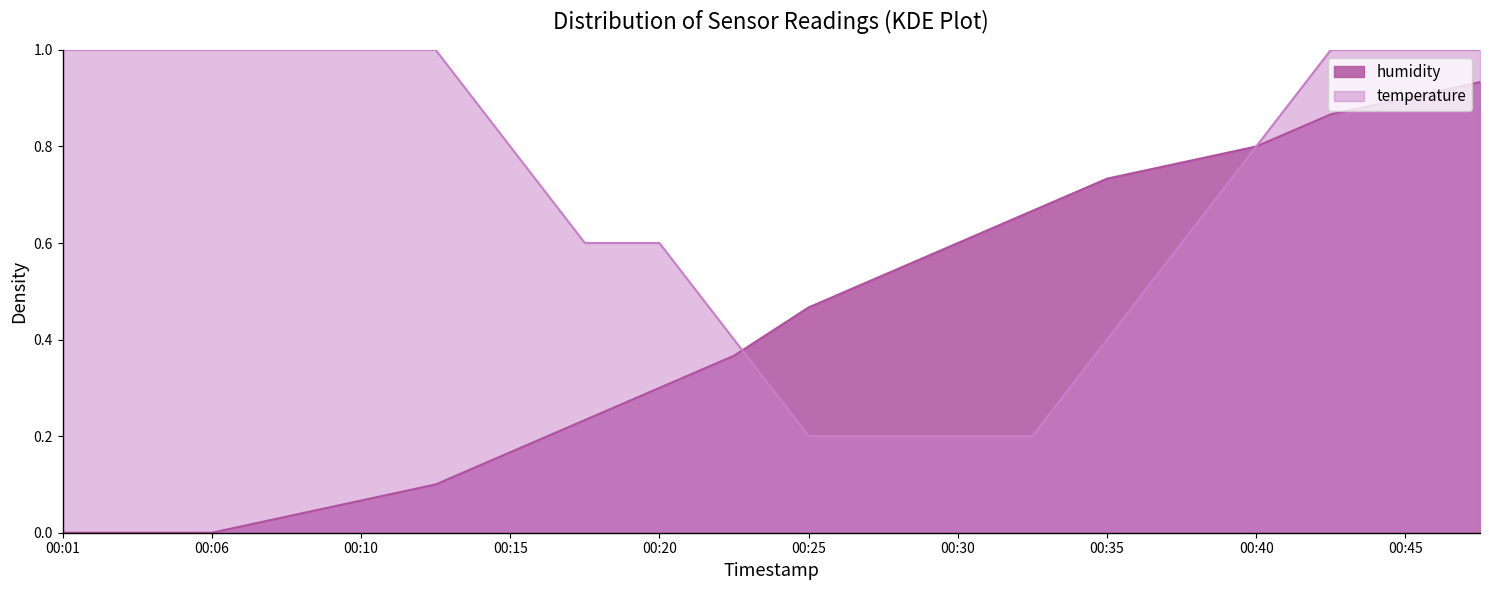

What is the change in value from 00:13 to 00:45?

+0.8